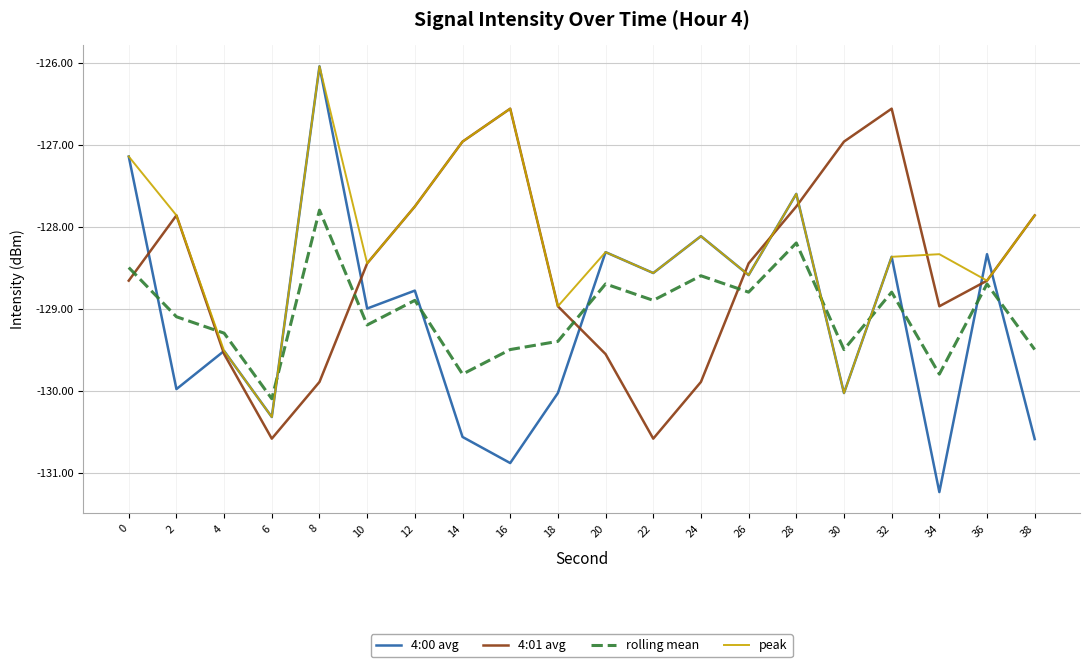

At which label does rolling mean first exceed -128?

8